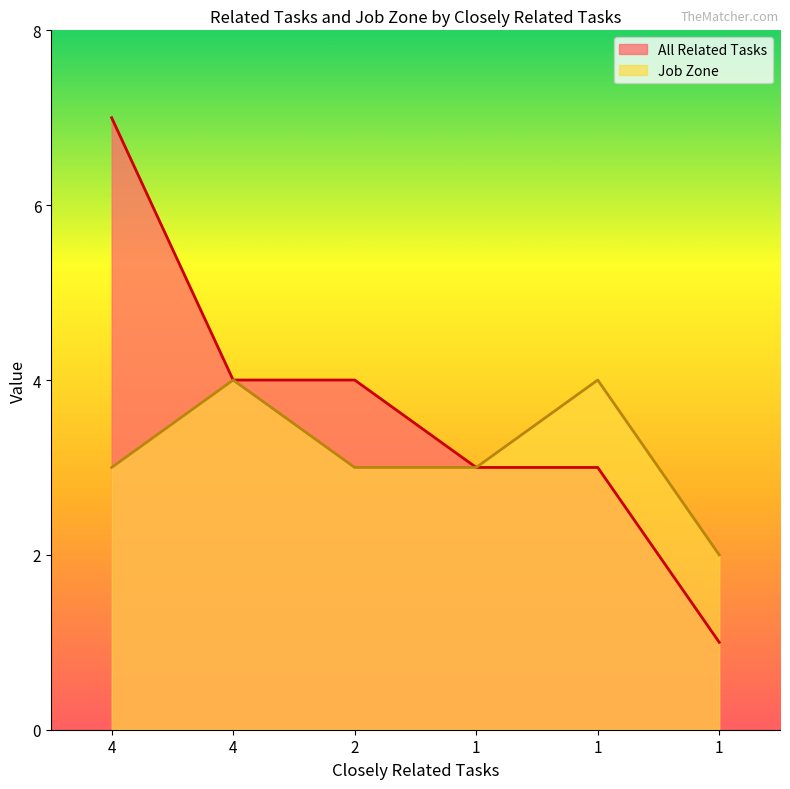

Rank the series by their average value, from lowest to highest.

Job Zone, All Related Tasks